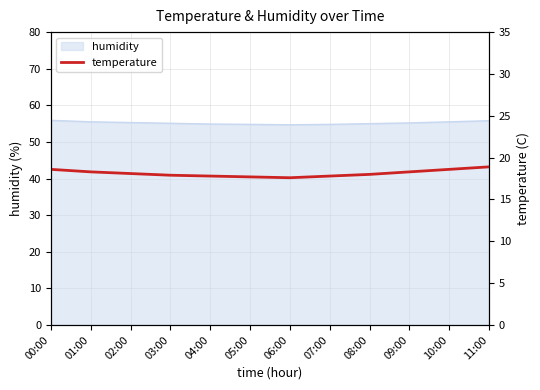

What is the ratio of the value at 02:00 to the value at 03:00?

1.0